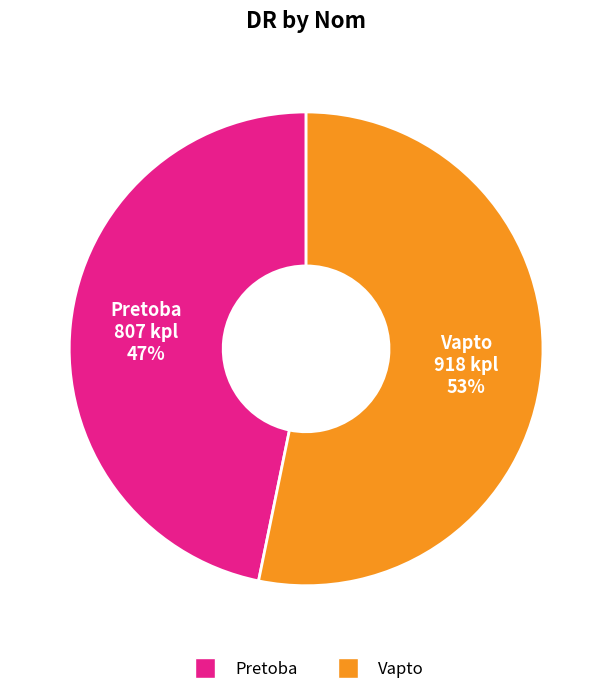

Do Pretoba and Vapto together represent more than half of the pie?

Yes